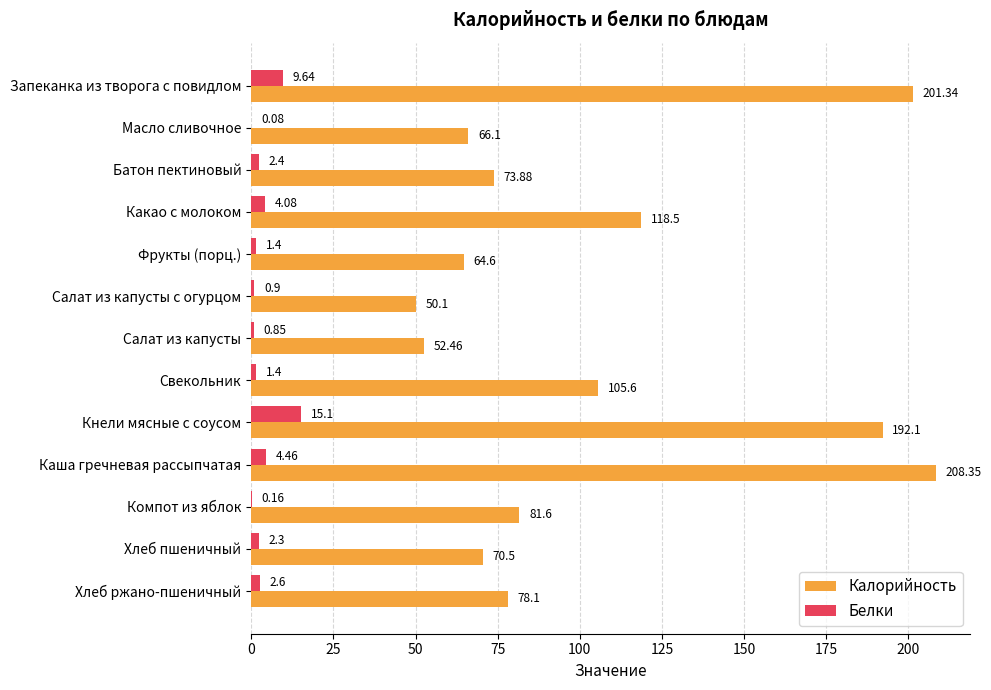

What is the sum of all Калорийность values?

1363.2